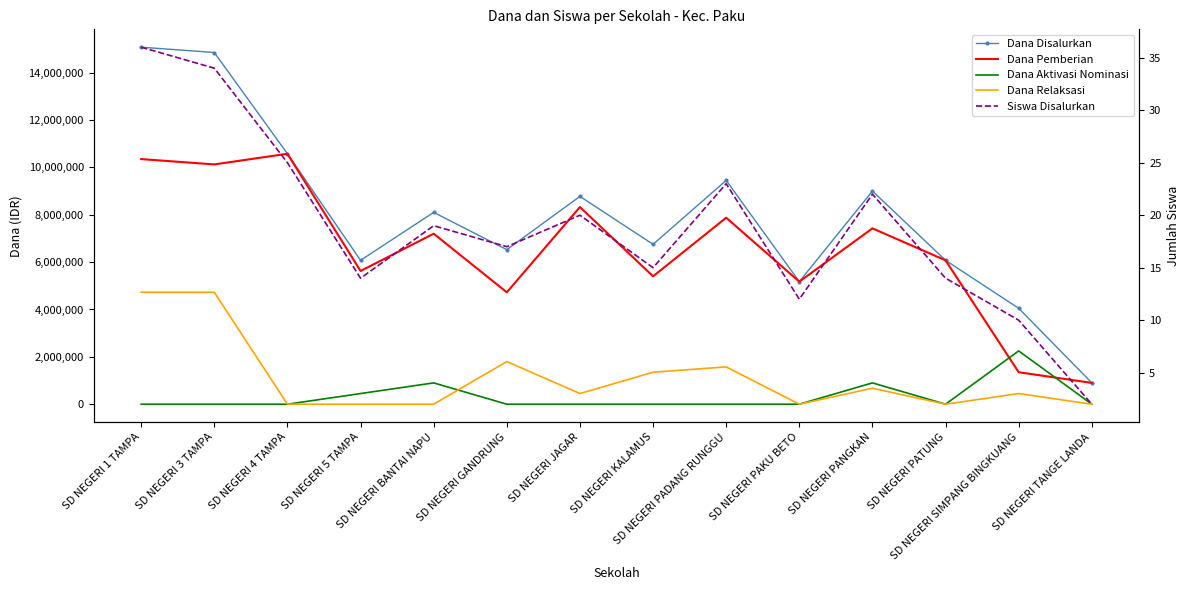

Which label corresponds to the largest value in the chart?

SD NEGERI 1 TAMPA